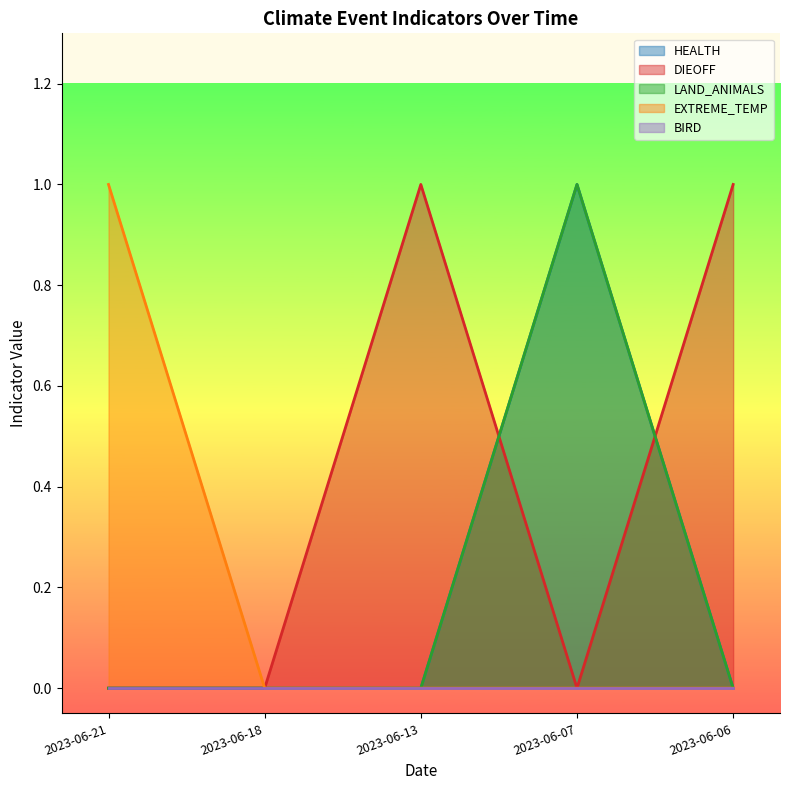

How many lines are shown in the chart?

5